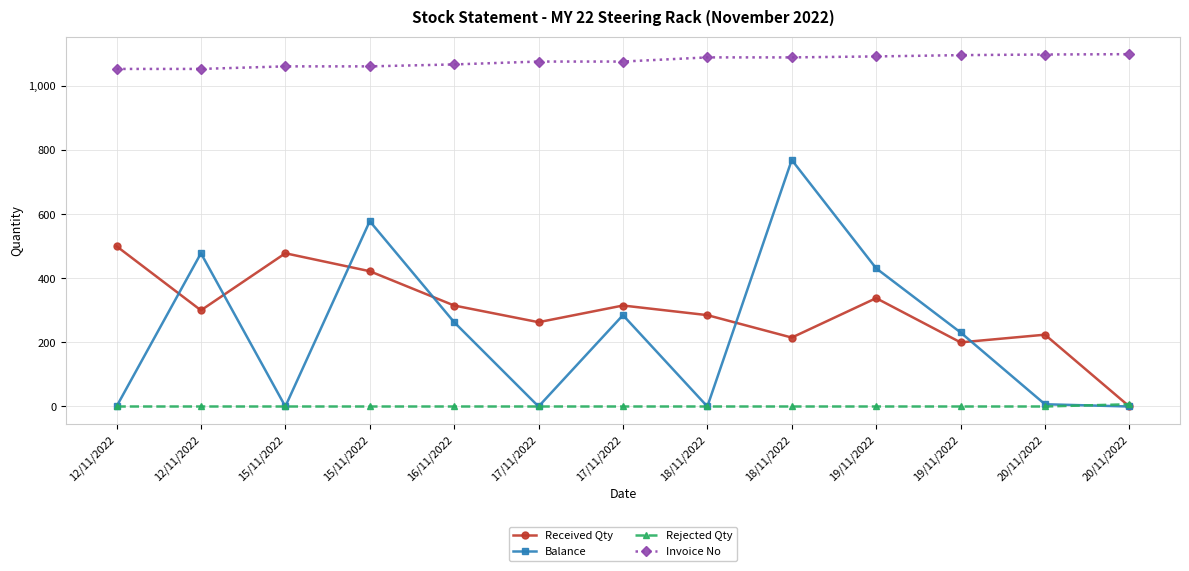

What is the average value of the Invoice No series?

1078